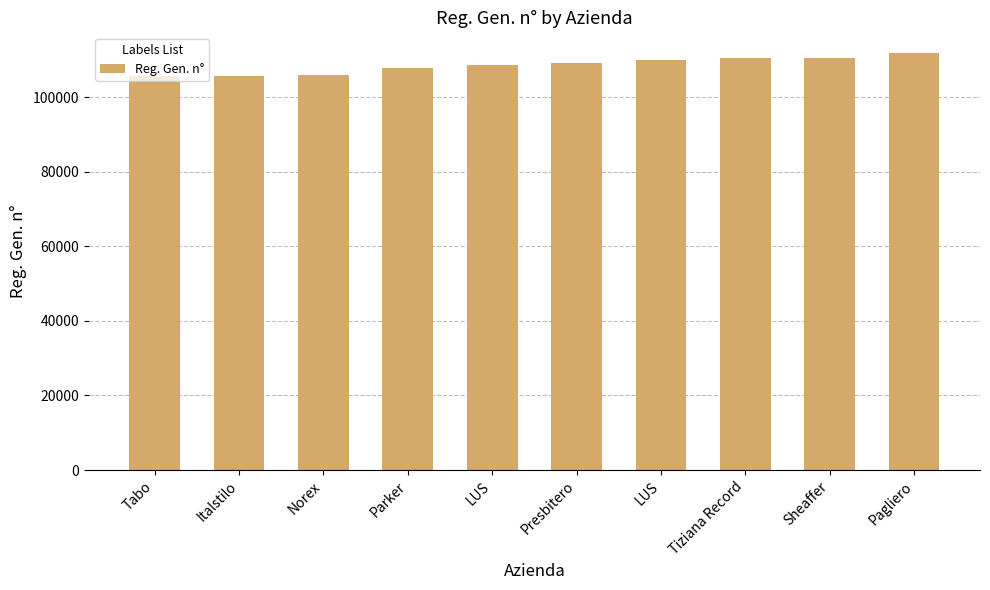

List the labels in order of value, smallest first.

Tabo, Italstilo, Norex, Parker, LUS, Presbitero, LUS, Tiziana Record, Sheaffer, Pagliero